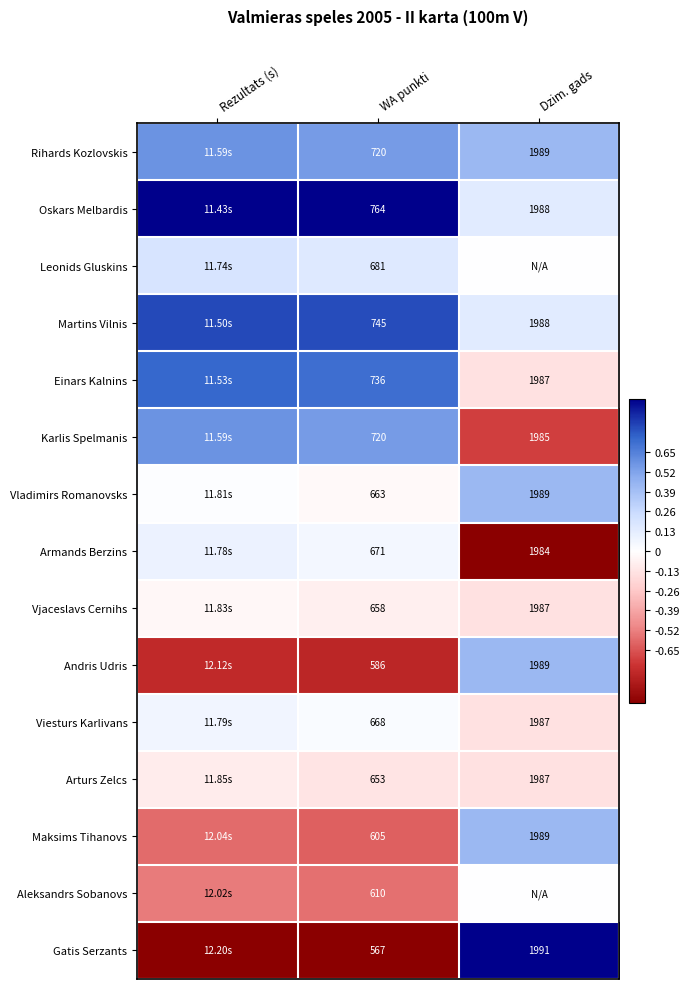

How many values in Vladimirs Romanovsks are above zero?

2